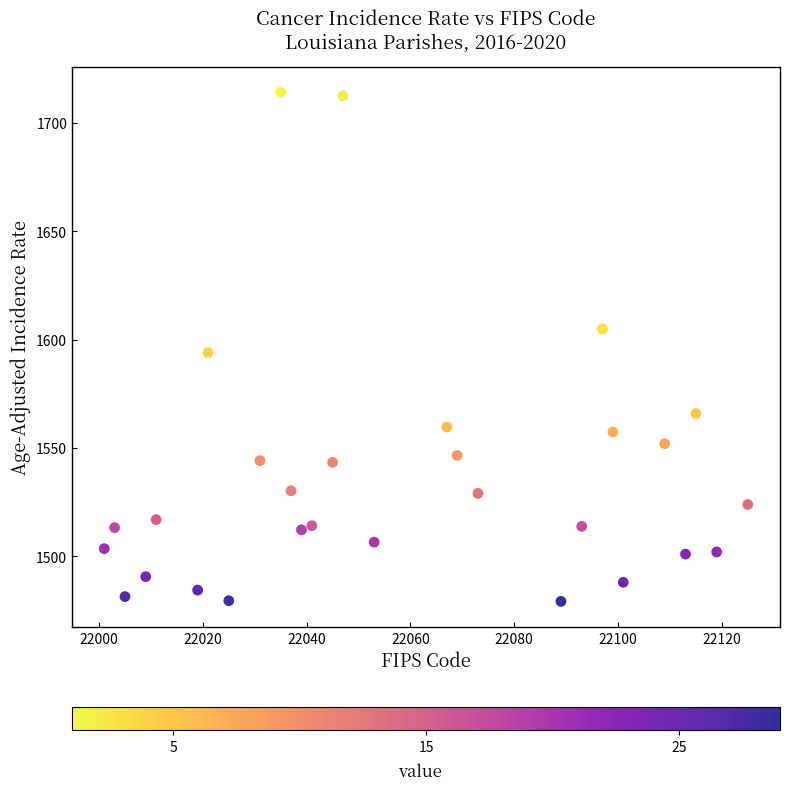

What is the range of X values (max minus min)?

124.0